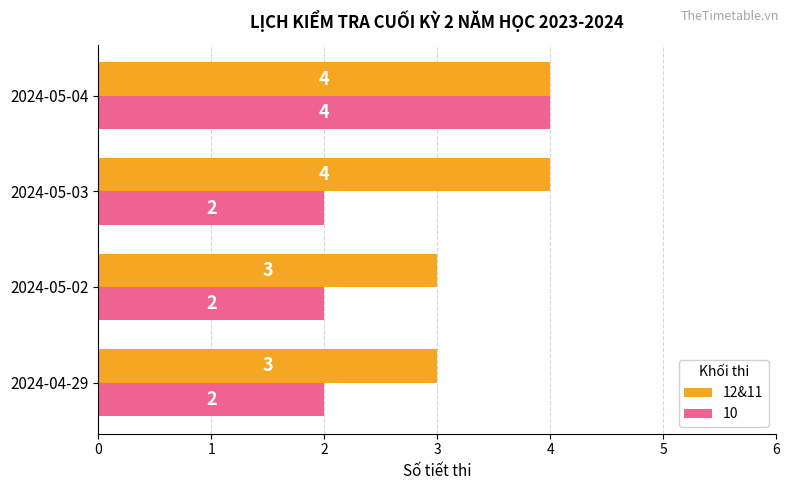

The value of 12&11 at 2024-05-03 is 7. True or false?

False